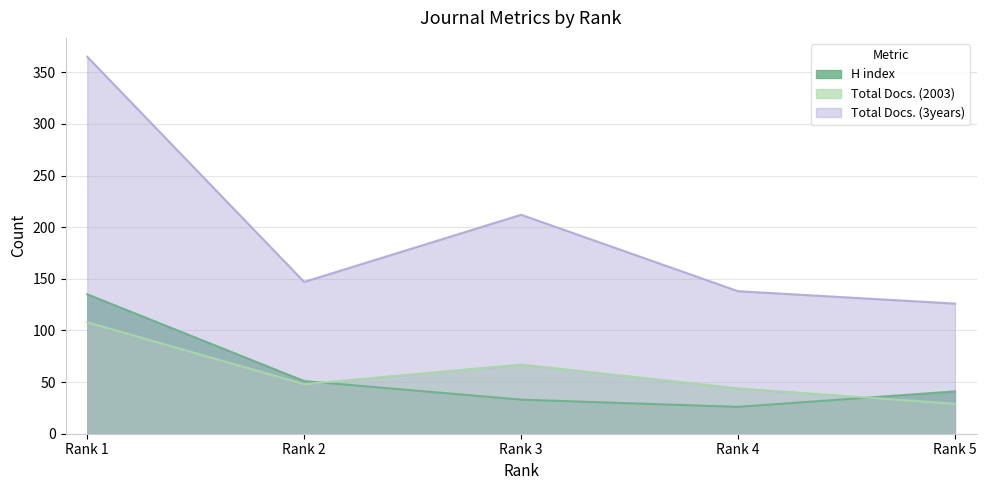

Is it true that H index equals 80 at Rank 2?

False